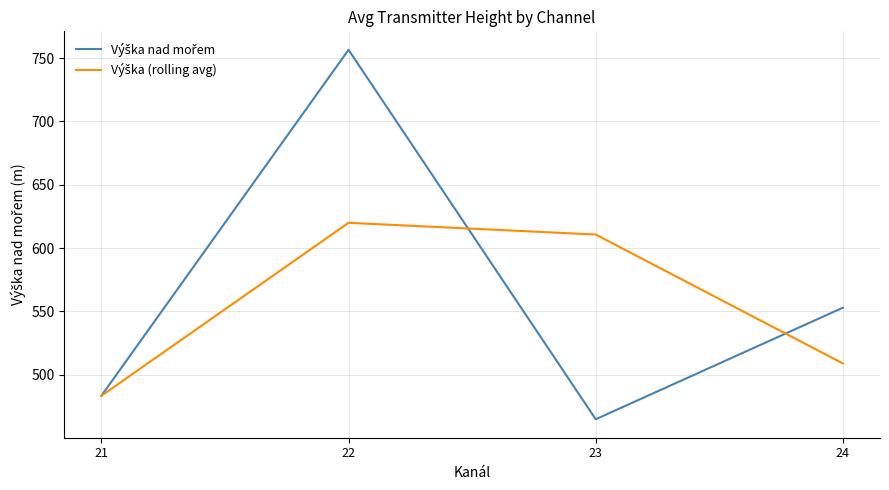

What is the difference between the highest and lowest values at 23?

145.8